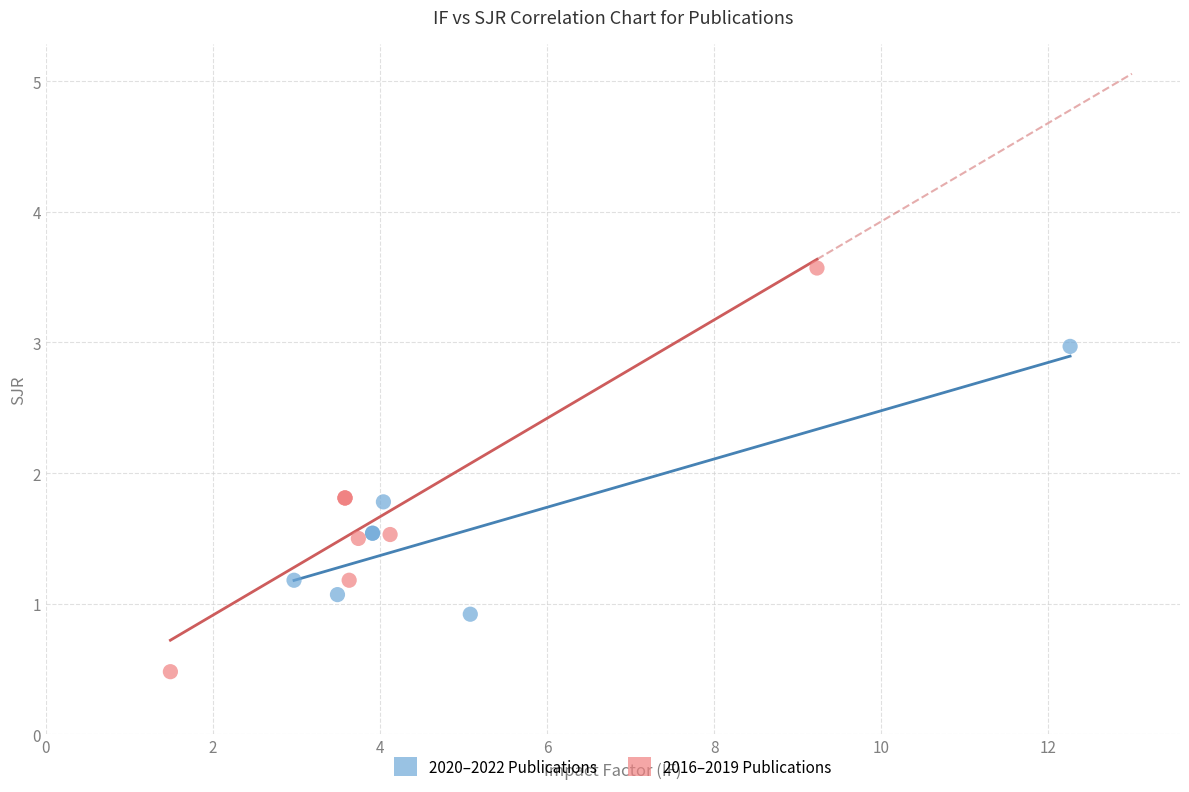

Which series has the widest spread of Y values?

2016–2019 Publications